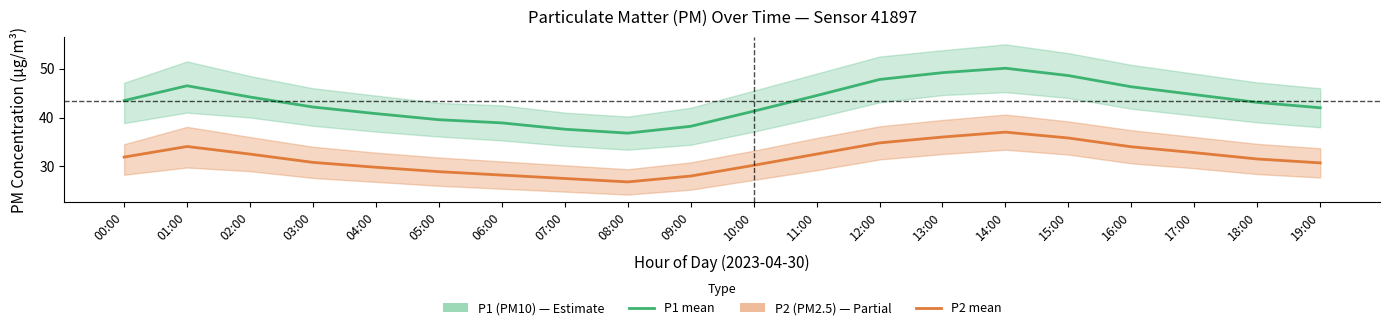

True or false: P2 (PM2.5) has a value of 29.8 at 04:00.

True